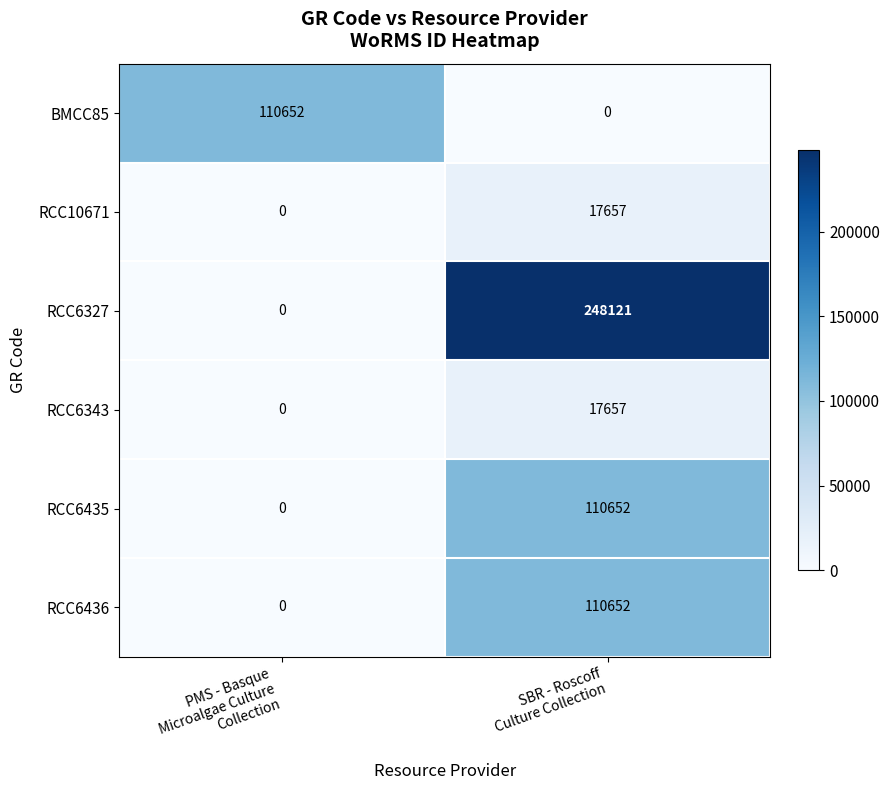

Which series has the widest spread of values?

RCC6327